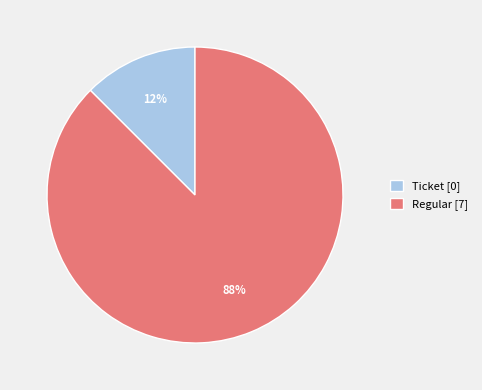

To the nearest percent, what is the combined percentage of Regular [7] and Ticket [0]?

100%